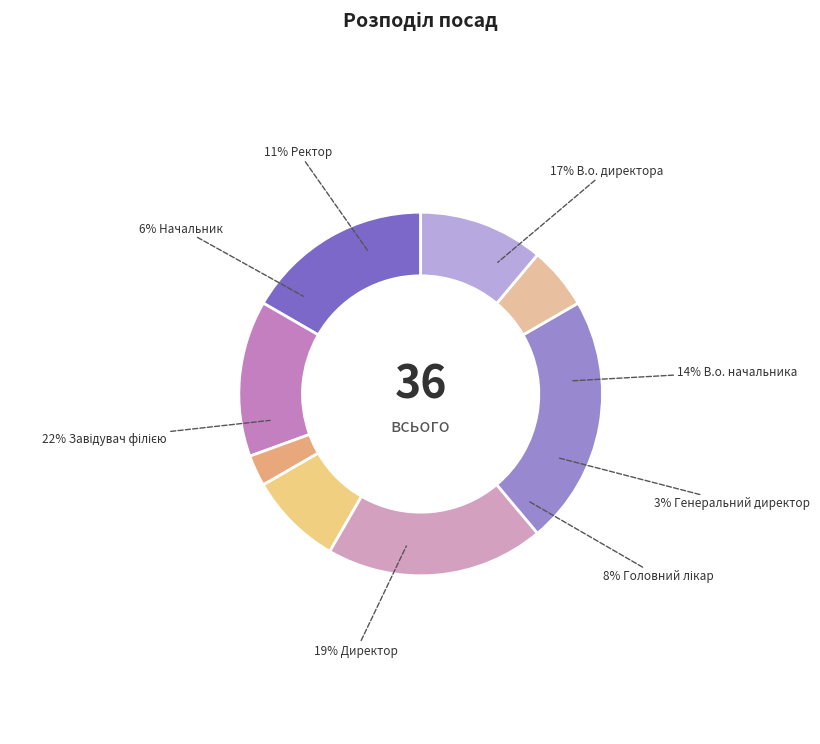

To the nearest percent, what percentage of the pie is Директор?

19%